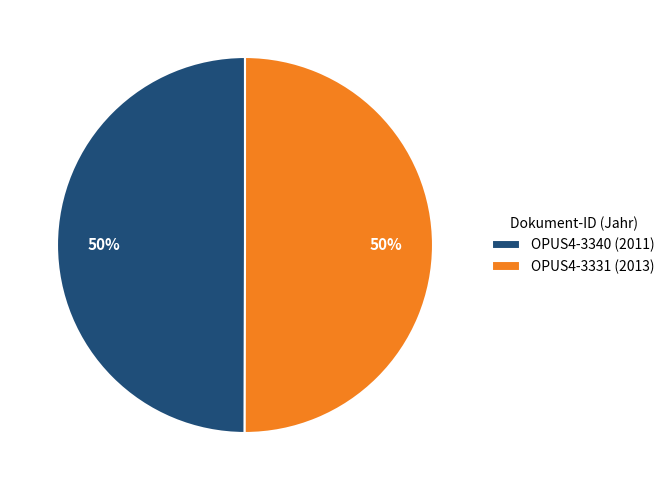

Approximately how many times larger is the value at OPUS4-3331 (2013) compared to OPUS4-3340 (2011)?

1.0